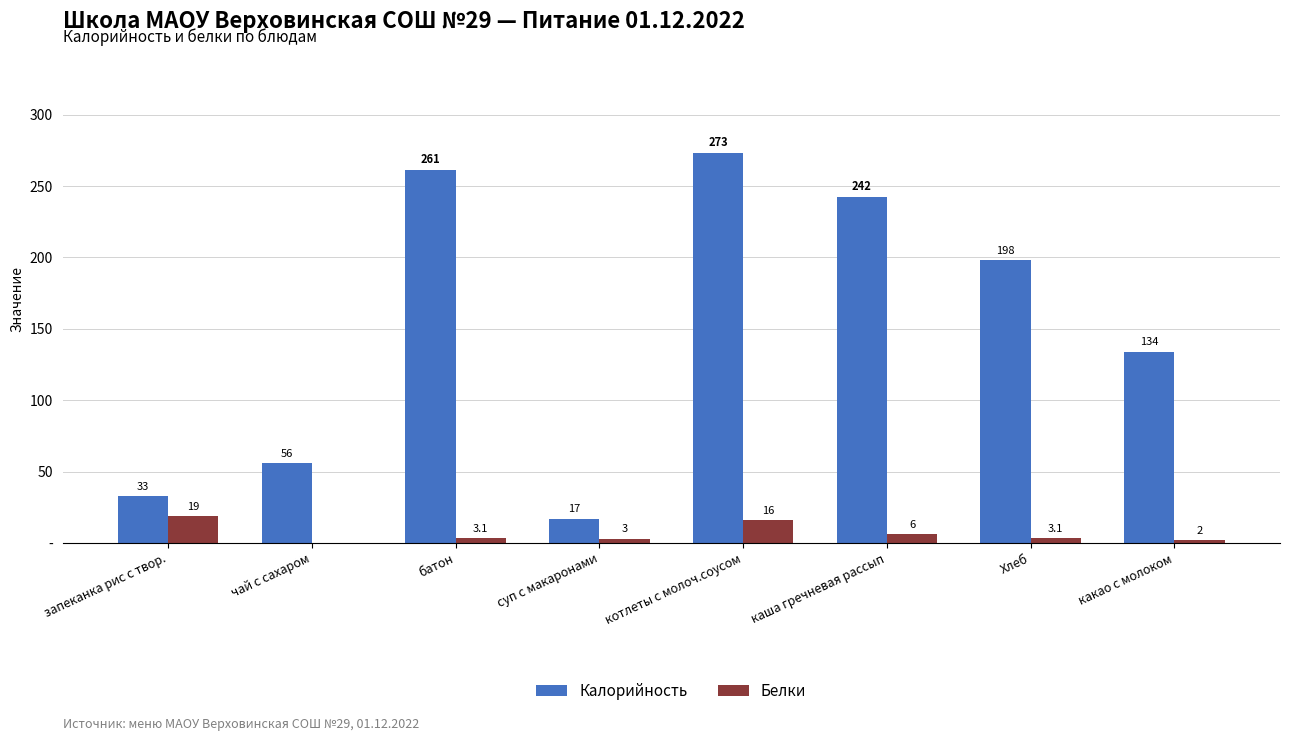

What are all the series names shown in the legend?

Калорийность, Белки